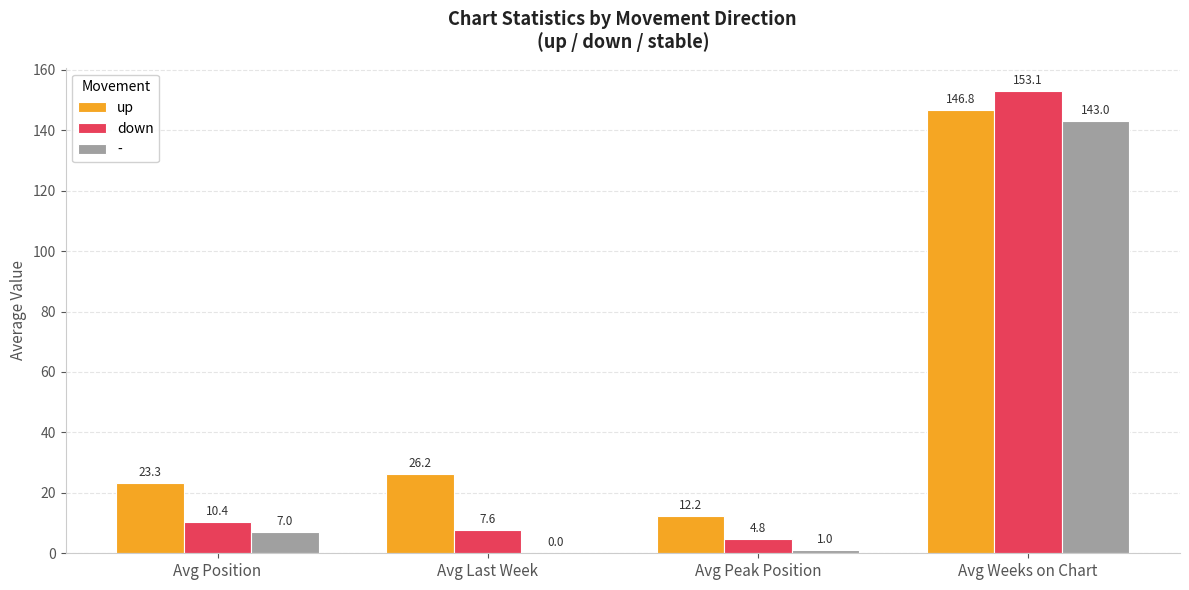

Read the up value at Avg Weeks on Chart.

146.8